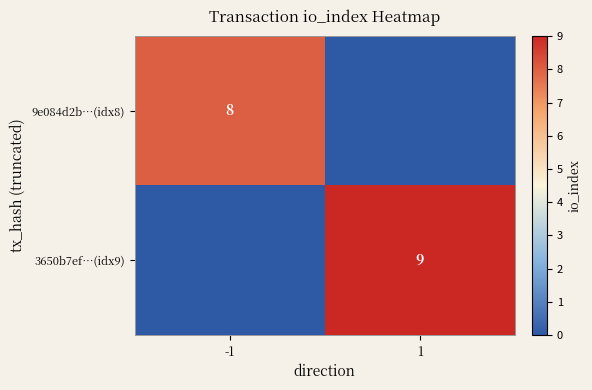

True or false: 3650b7ef…(idx9) has a value of 2 at 1.

False